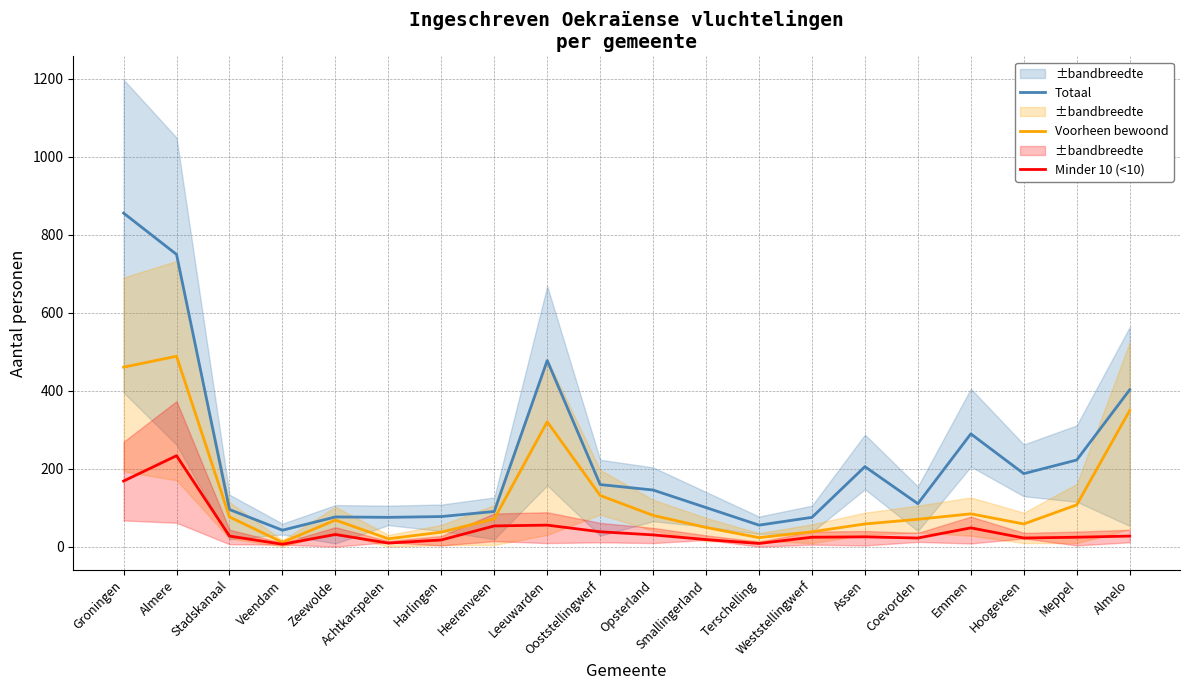

Where is Minder 10 (<10) nearest to the value 119?

Groningen